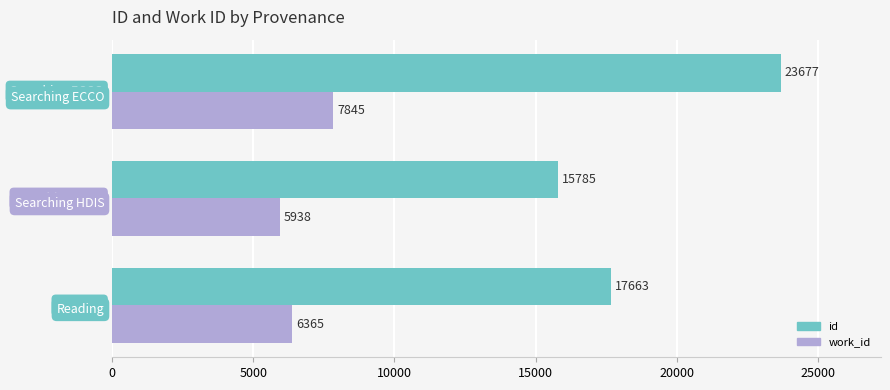

Which series has the largest total across all categories?

id